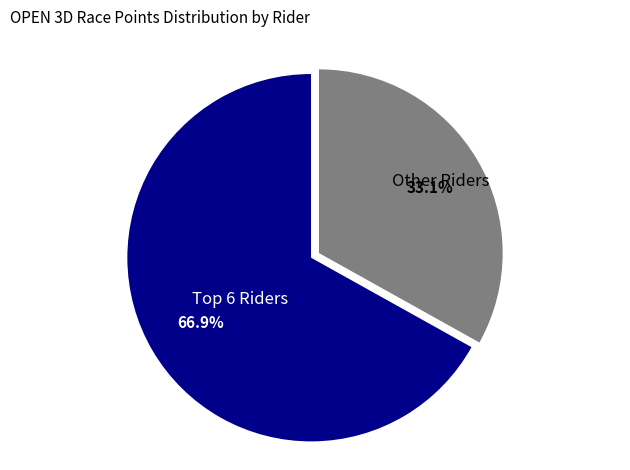

Is there any slice that represents more than half of the pie?

Yes